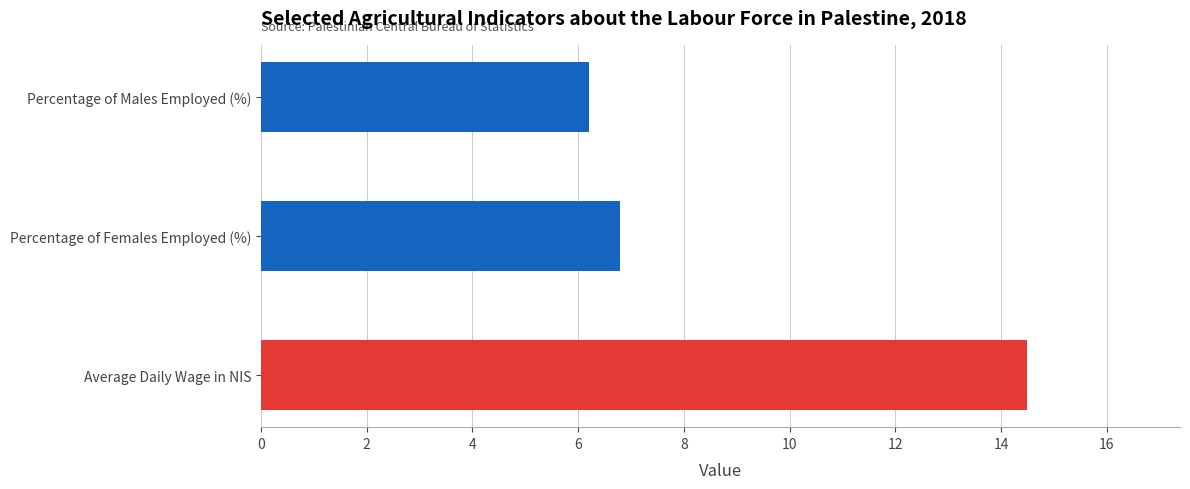

What is the difference between the values at Percentage of Females Employed (%) and Average Daily Wage in NIS?

7.7